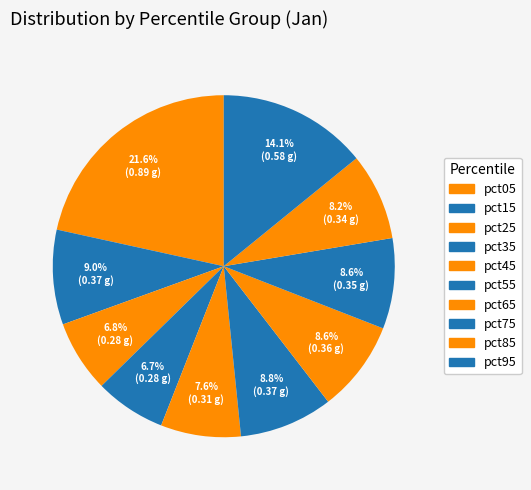

What is the change in value from pct05 to pct35?

-0.6